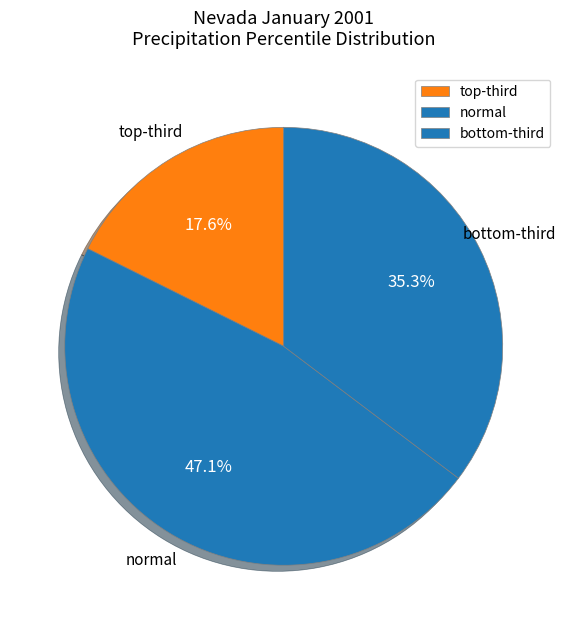

Does any single category account for the majority?

No